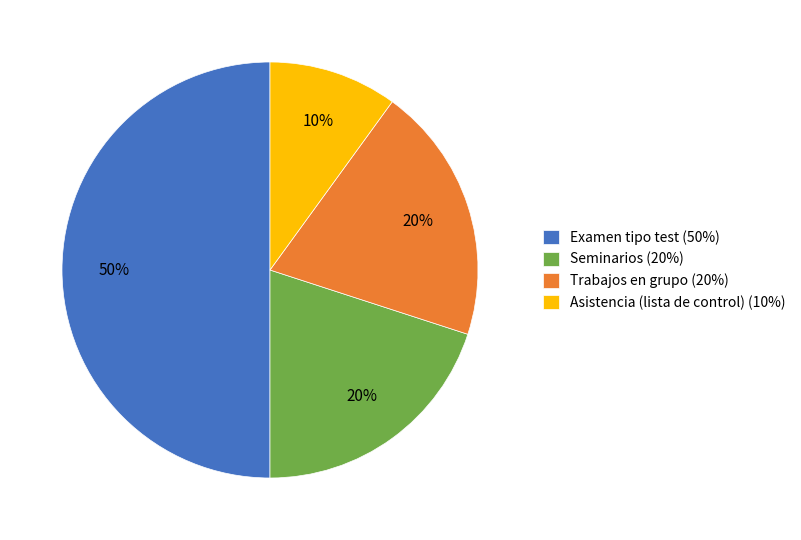

Do Trabajos en grupo (20%) and Examen tipo test (50%) together represent more than half of the pie?

Yes